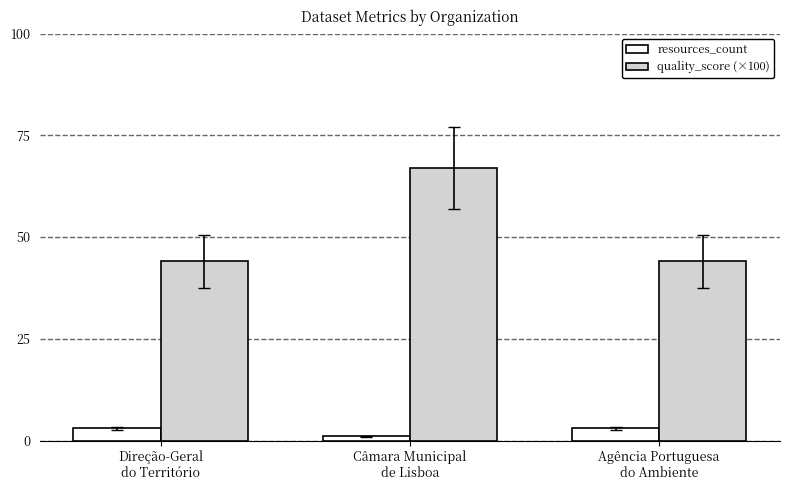

Which series has the widest spread of values?

quality_score (×100)